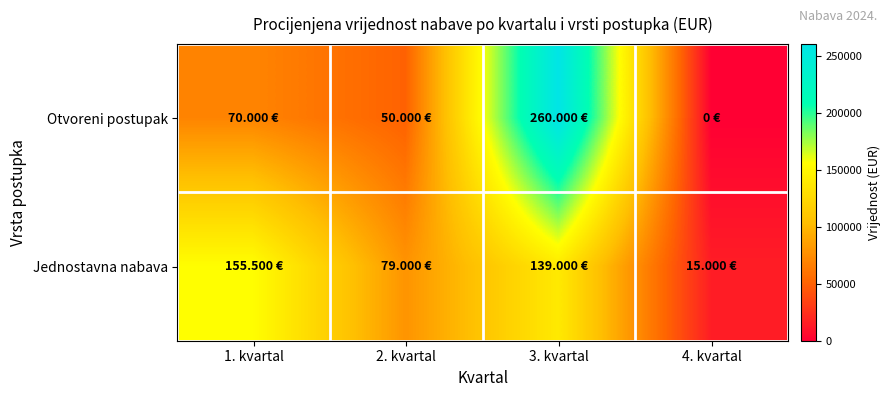

What is the maximum value shown in the chart?

260000